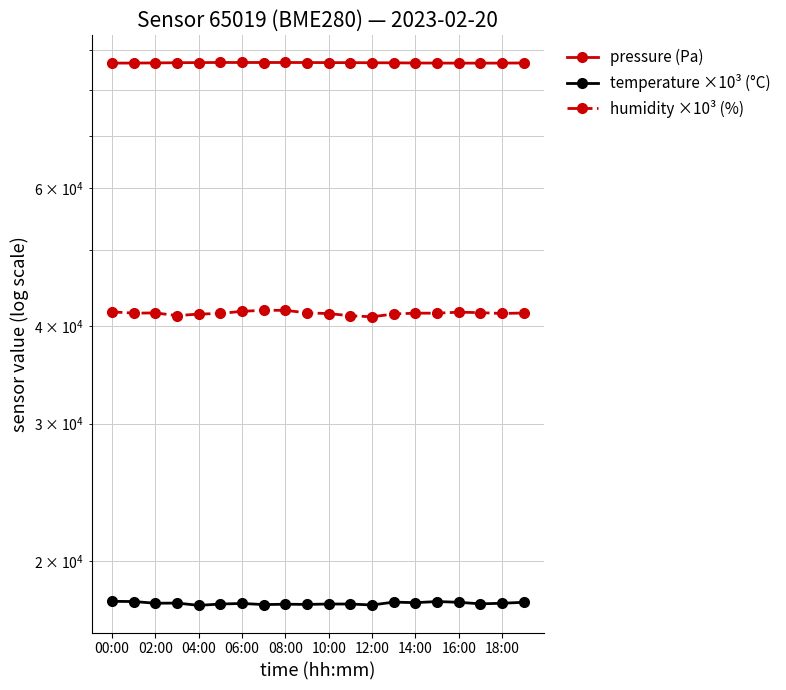

What is the difference between the temperature ×10³ (°C) values at 02:00 and 04:00?

110.0